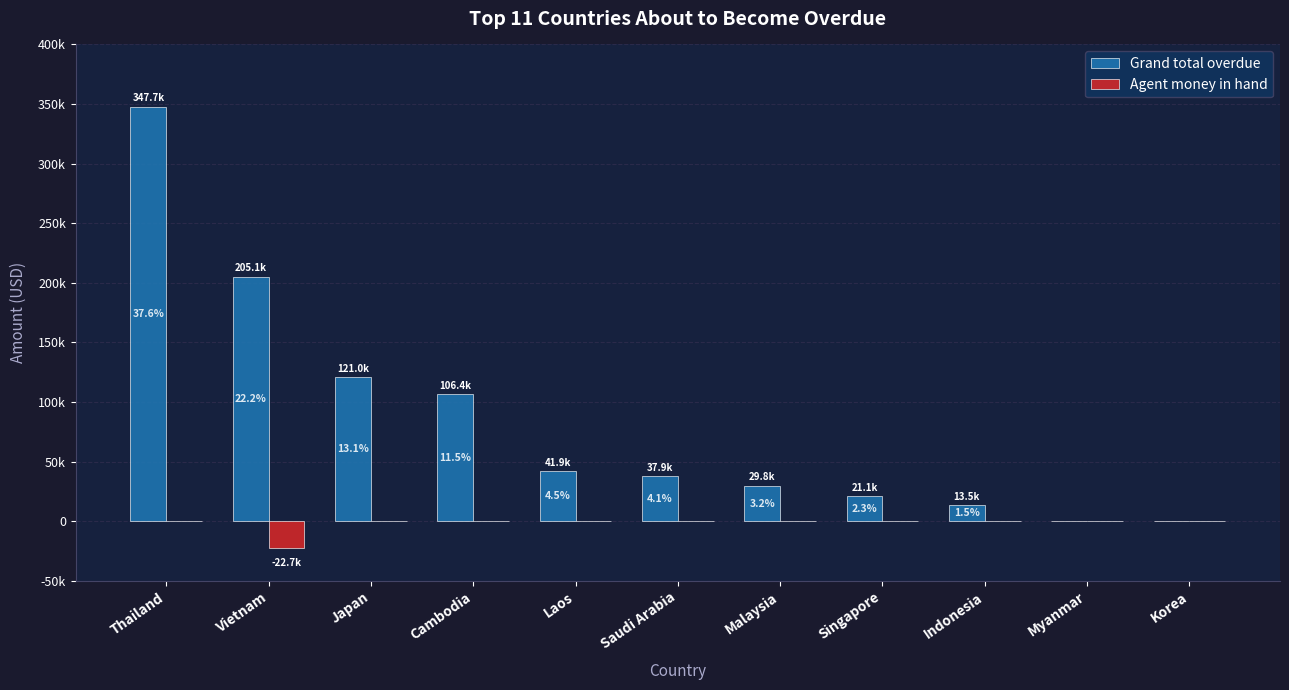

Rank the series at Cambodia from highest to lowest value.

Grand total overdue, Agent money in hand